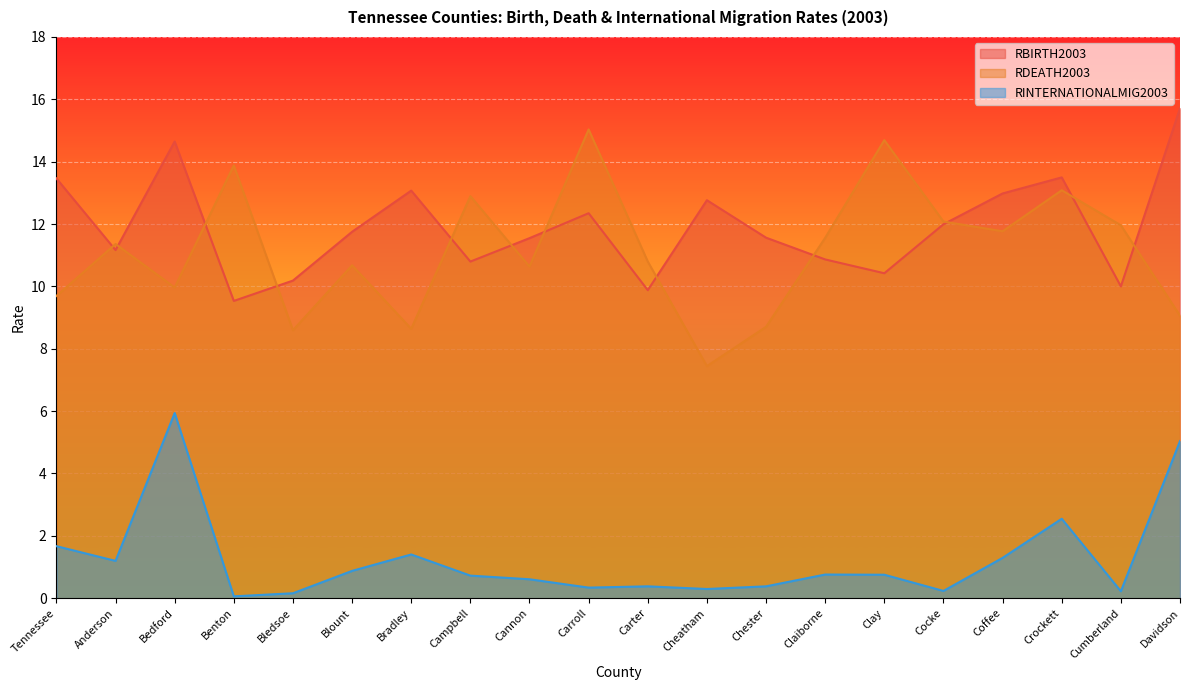

How many data points does each series have?

20